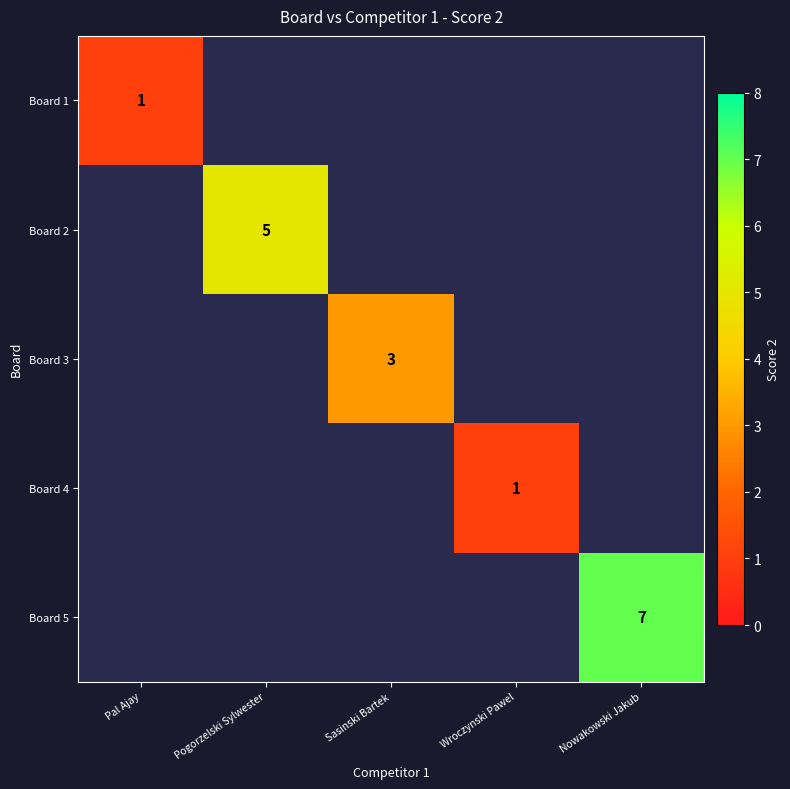

The Board 2 series shows 3 at Pogorzelski Sylwester. True or false?

False